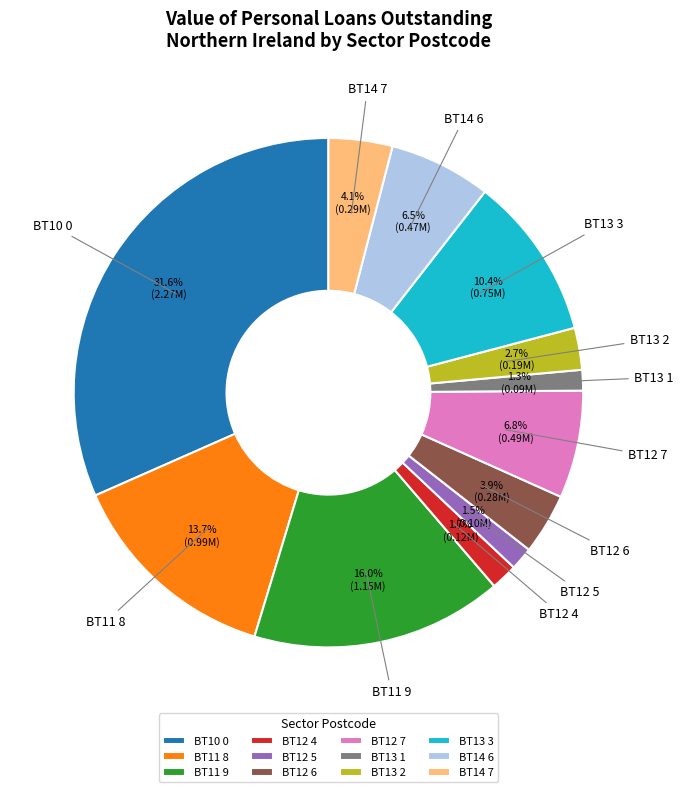

The BT12 5 slice represents 16% of the pie. True or false?

False